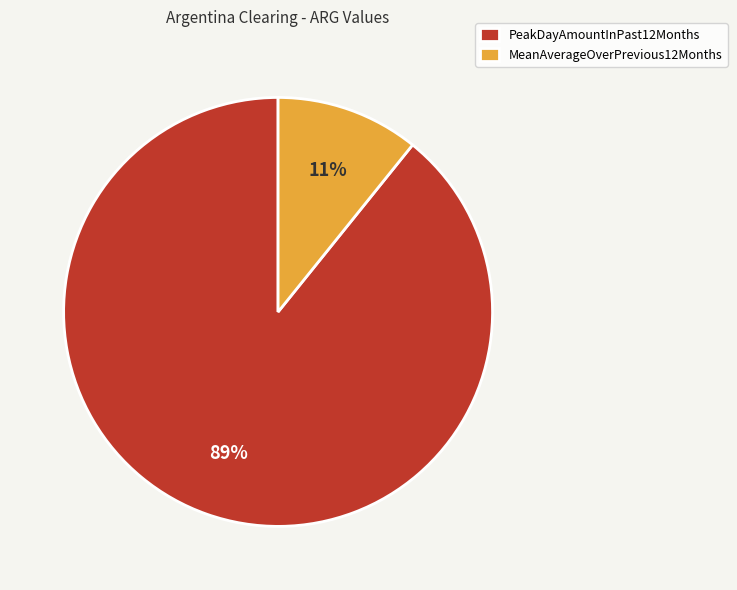

True or false: PeakDayAmountInPast12Months accounts for 76% of the total.

False